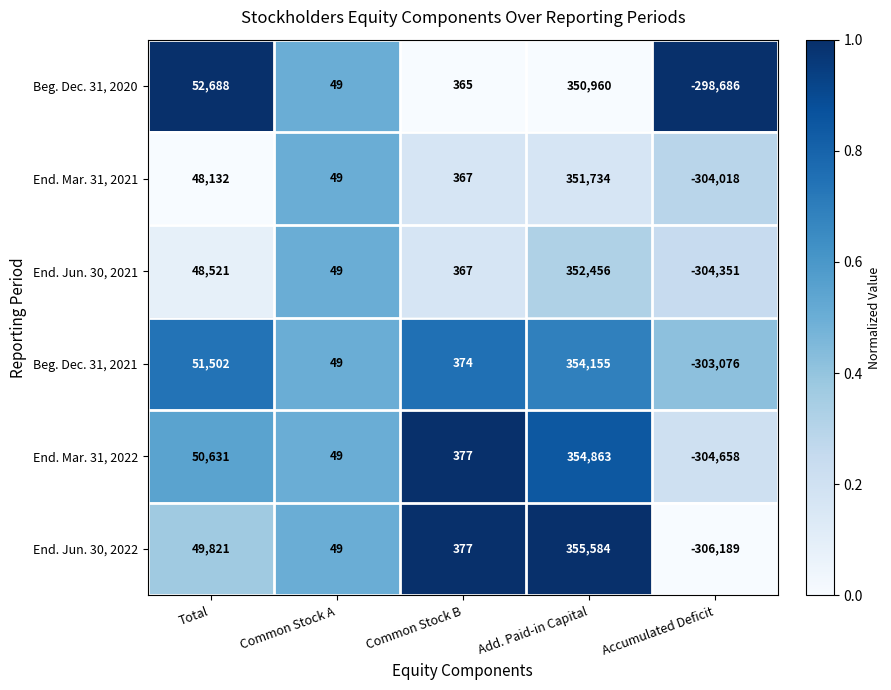

Between Common Stock B and Accumulated Deficit, which series saw the biggest shift?

End. Jun. 30, 2022